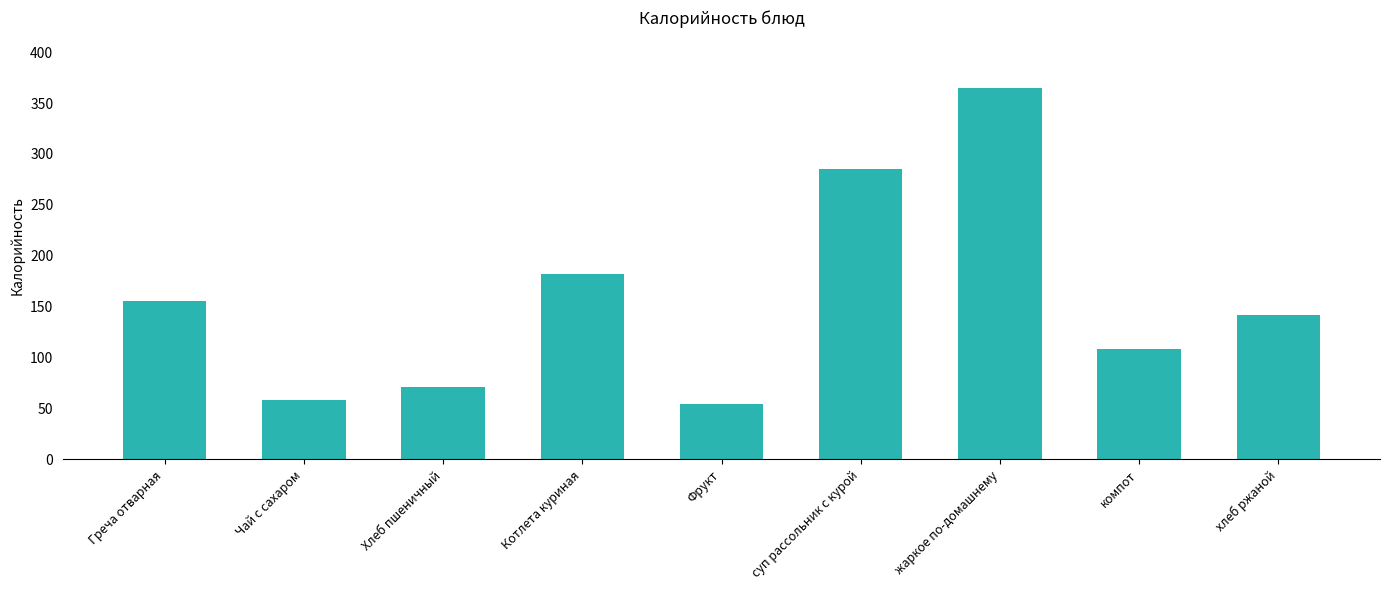

What is the difference between the maximum and second lowest values?

307